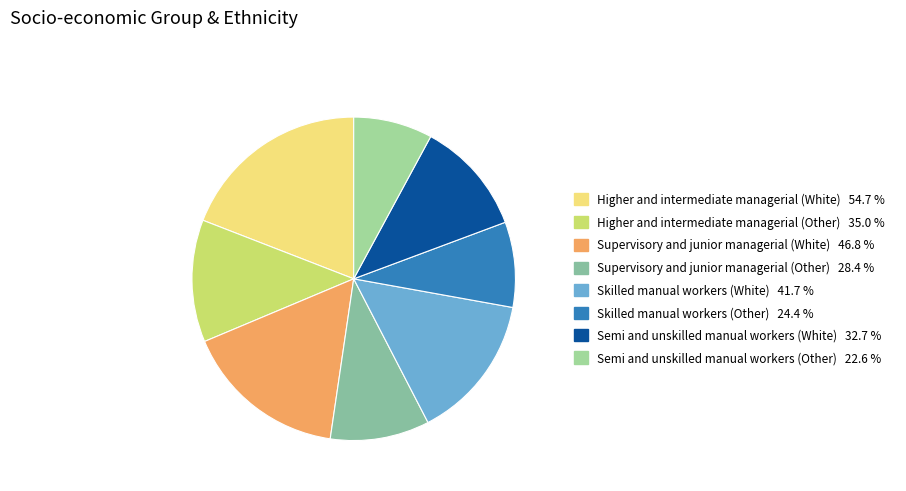

Which has a higher value, Supervisory and junior managerial (White) or Supervisory and junior managerial (Other)?

Supervisory and junior managerial (White)